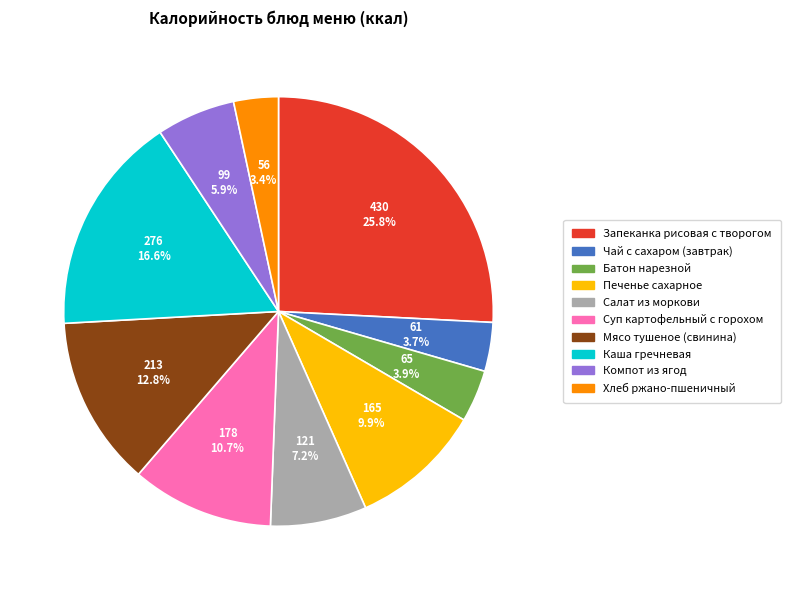

Does Печенье сахарное represent more than half of the total?

No